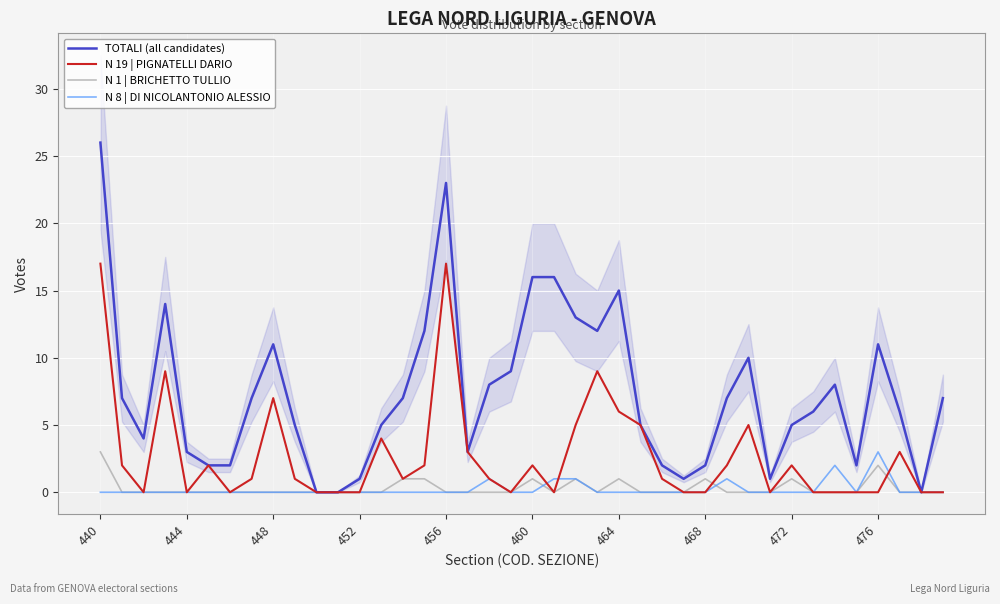

The N 19 | PIGNATELLI DARIO series shows 9 at 464. True or false?

False